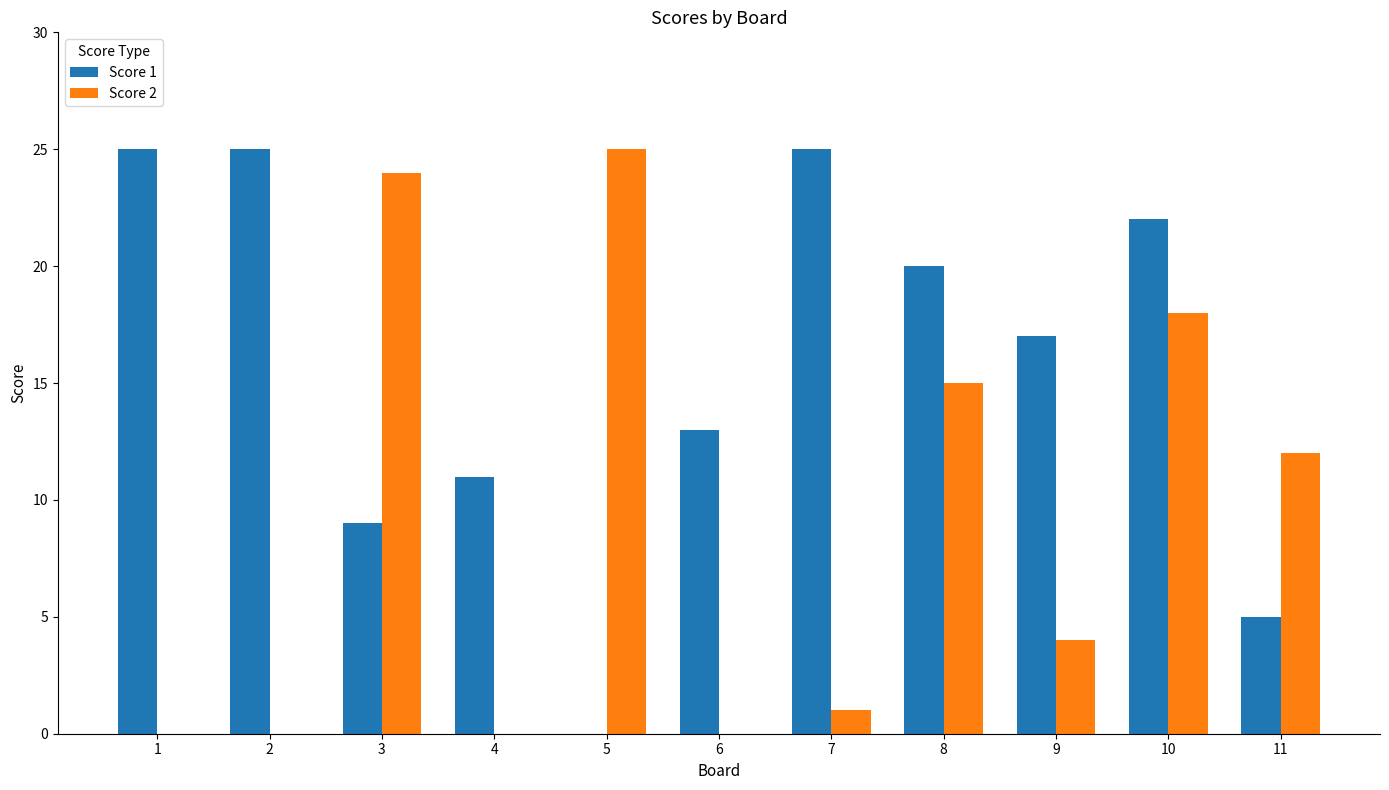

The value of Score 1 at 1 is 25. True or false?

True